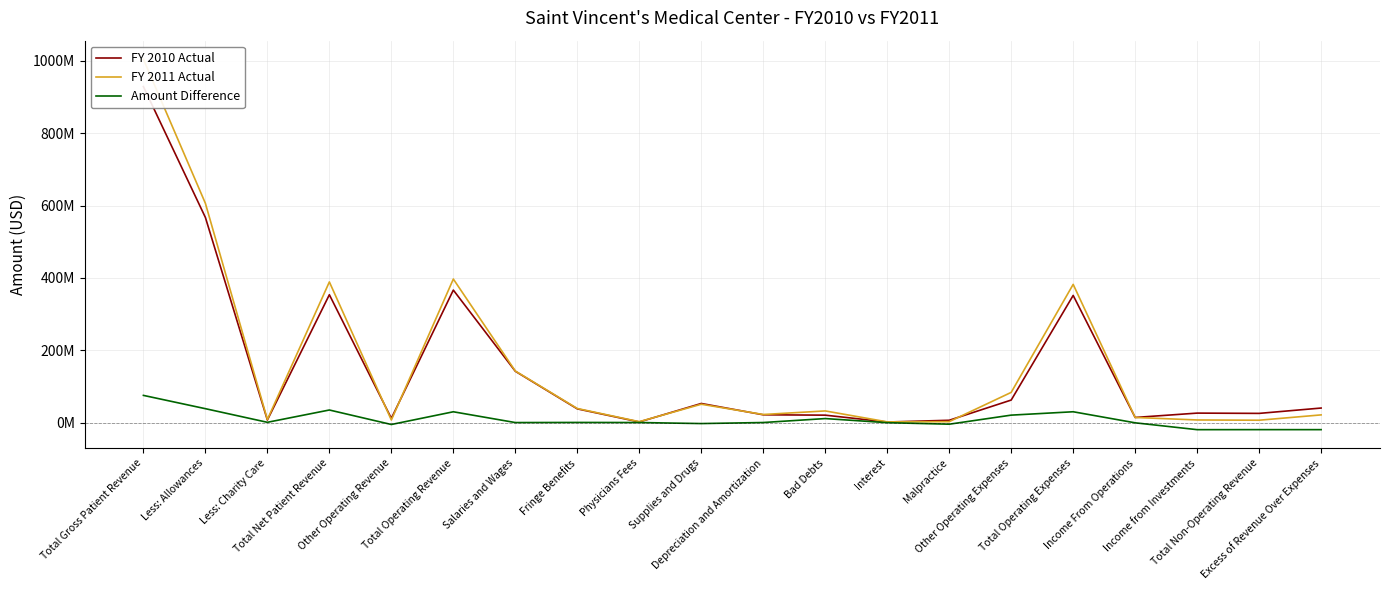

How many lines are shown in the chart?

3